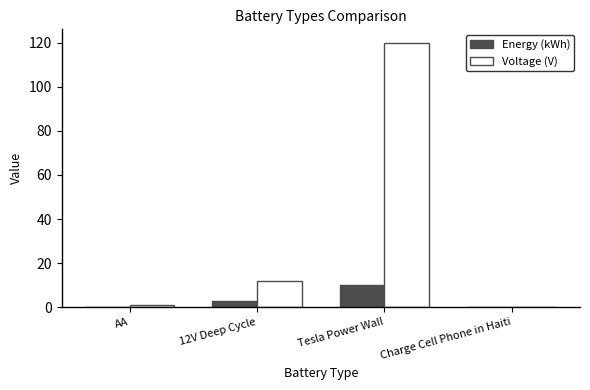

Which series has the largest total across all categories?

Voltage (V)